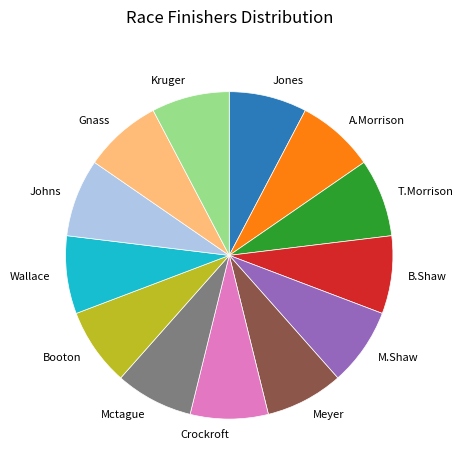

Is Johns the majority of the pie?

No